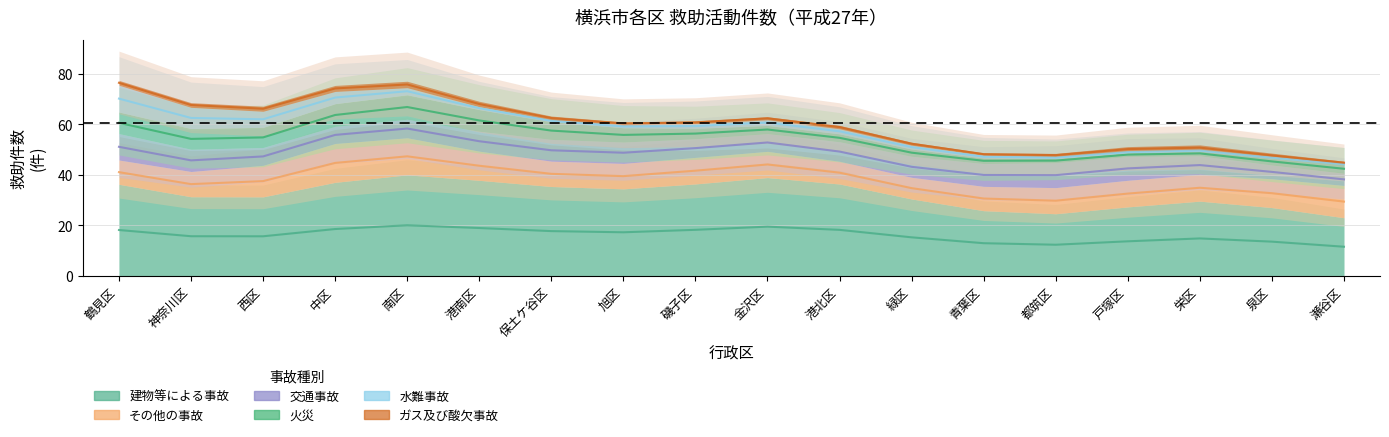

Which series has the largest total across all categories?

建物等による事故